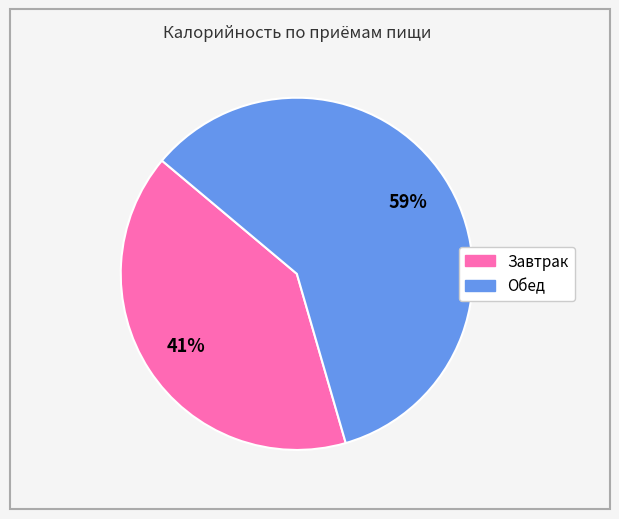

Between Обед and Завтрак, which is larger?

Обед